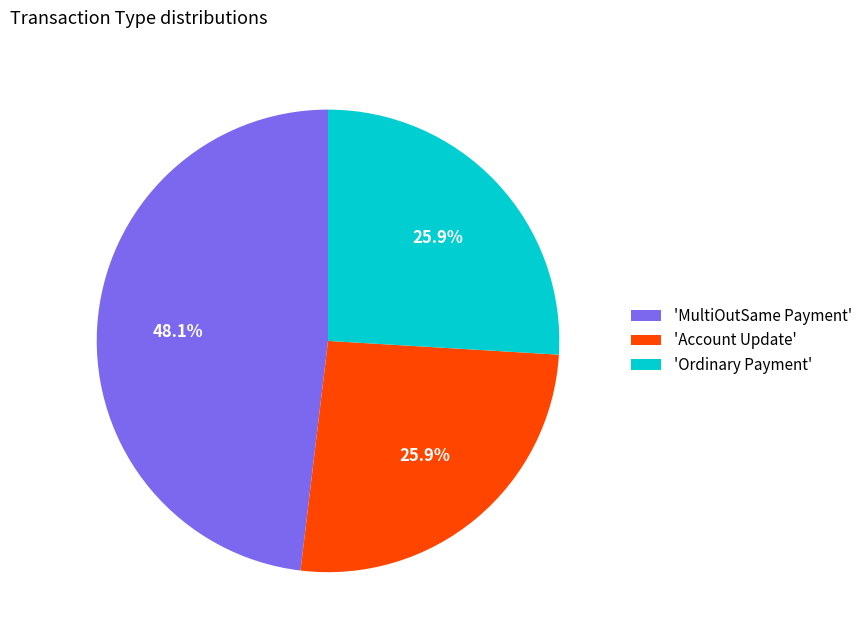

Count the number of slices in the pie.

3